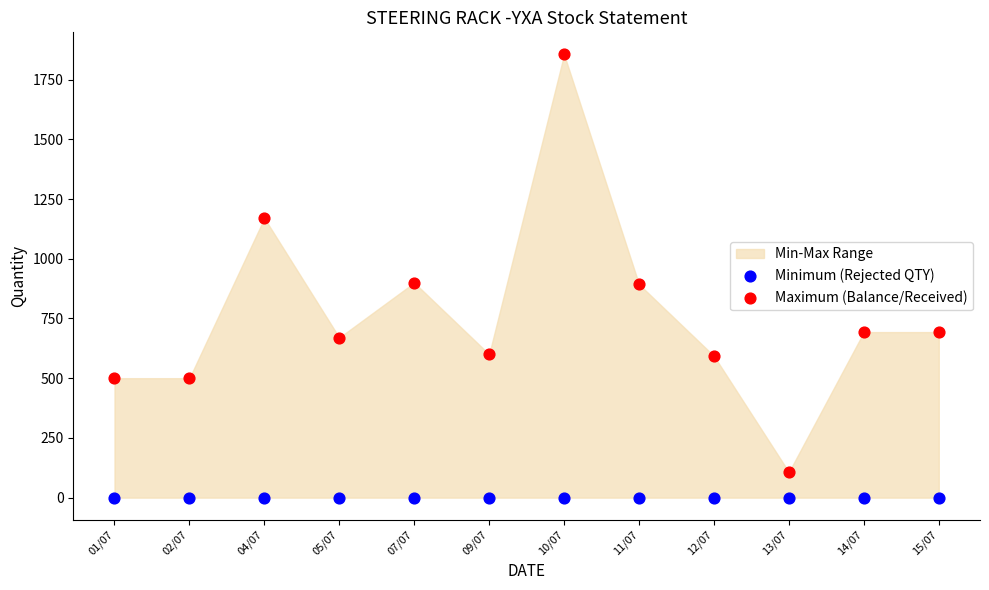

Which series contains the highest Y value?

Maximum (Balance/Received)